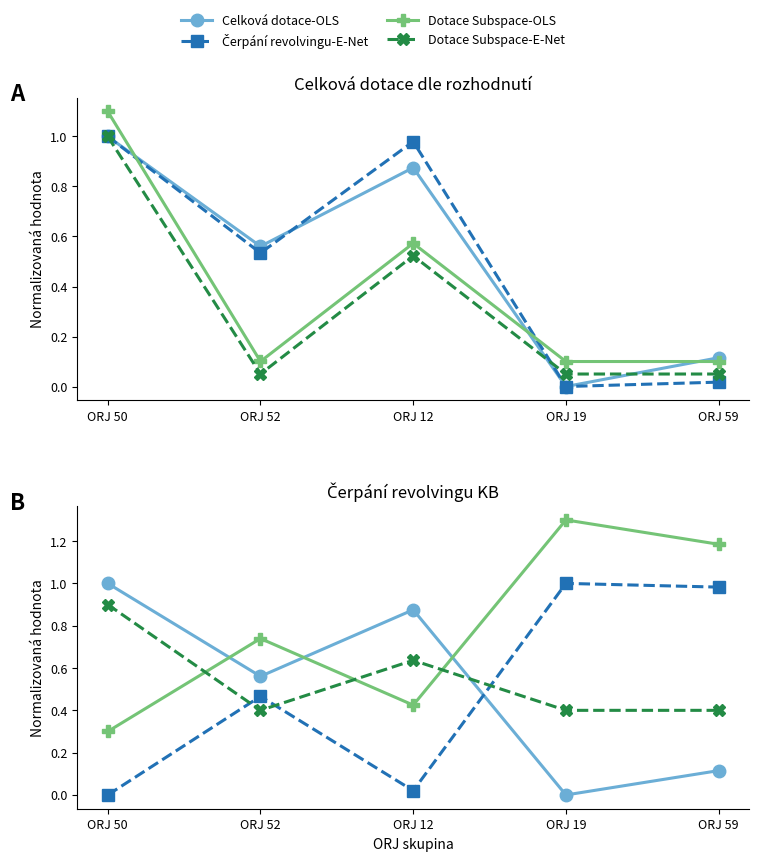

What is the average value of the Celková dotace-OLS series?

0.5